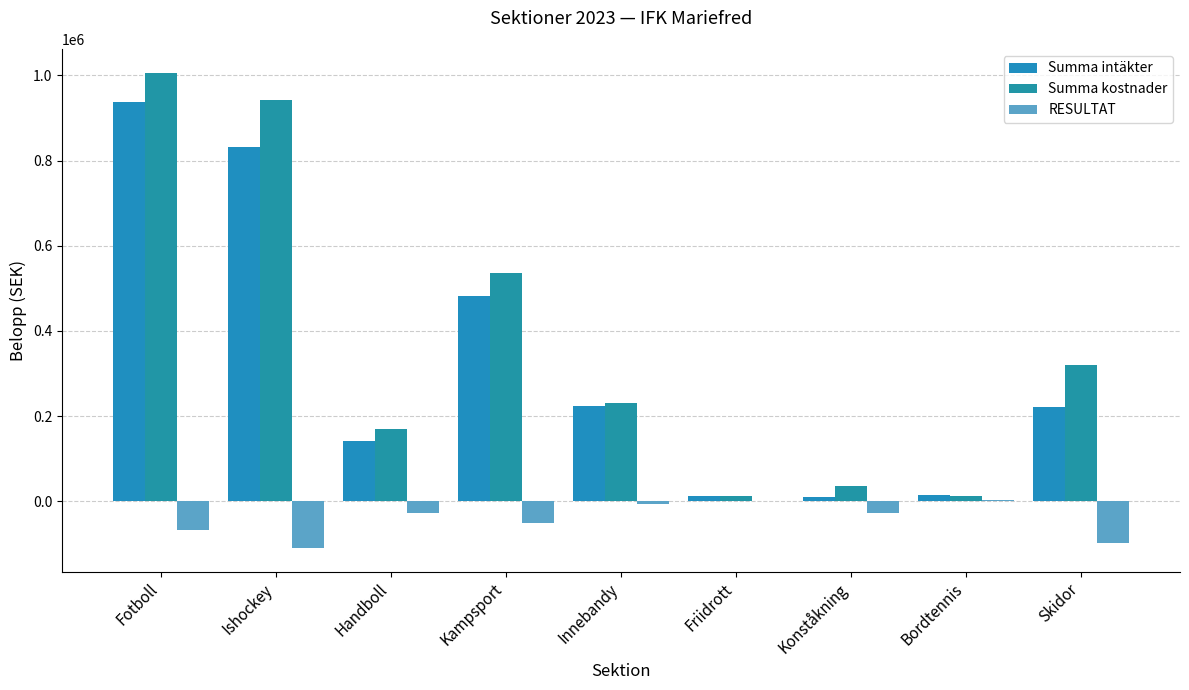

What is the highest value of the Summa kostnader series?

1006287